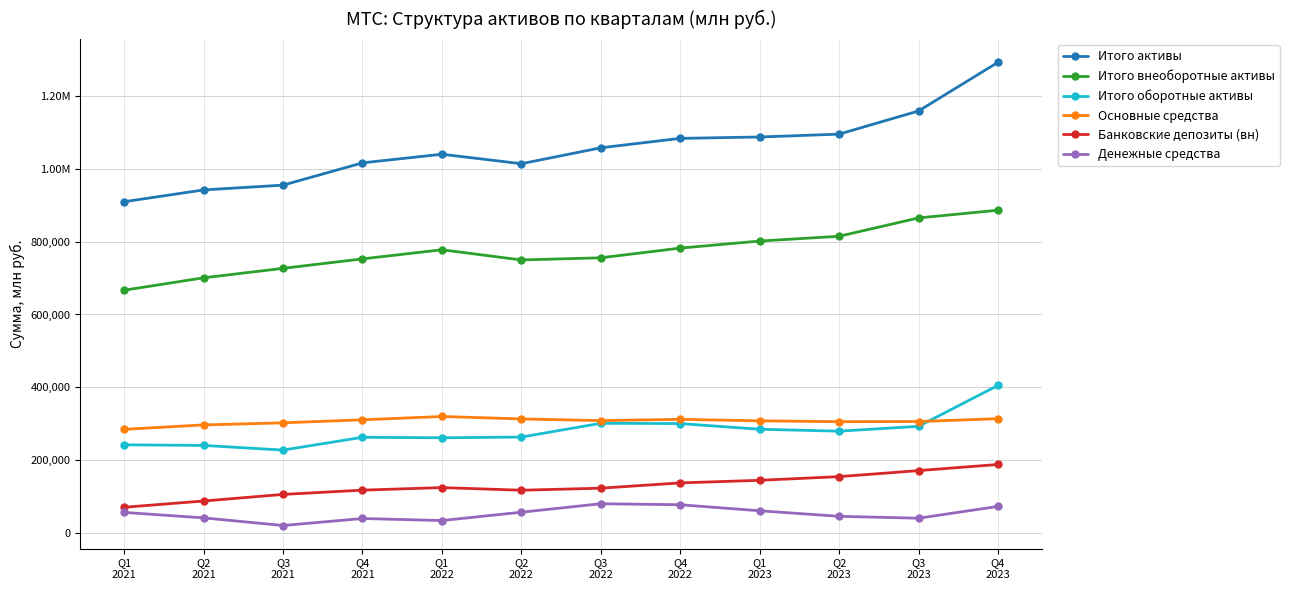

What are all the series names shown in the legend?

Итого активы, Итого внеоборотные активы, Итого оборотные активы, Основные средства, Банковские депозиты (вн), Денежные средства